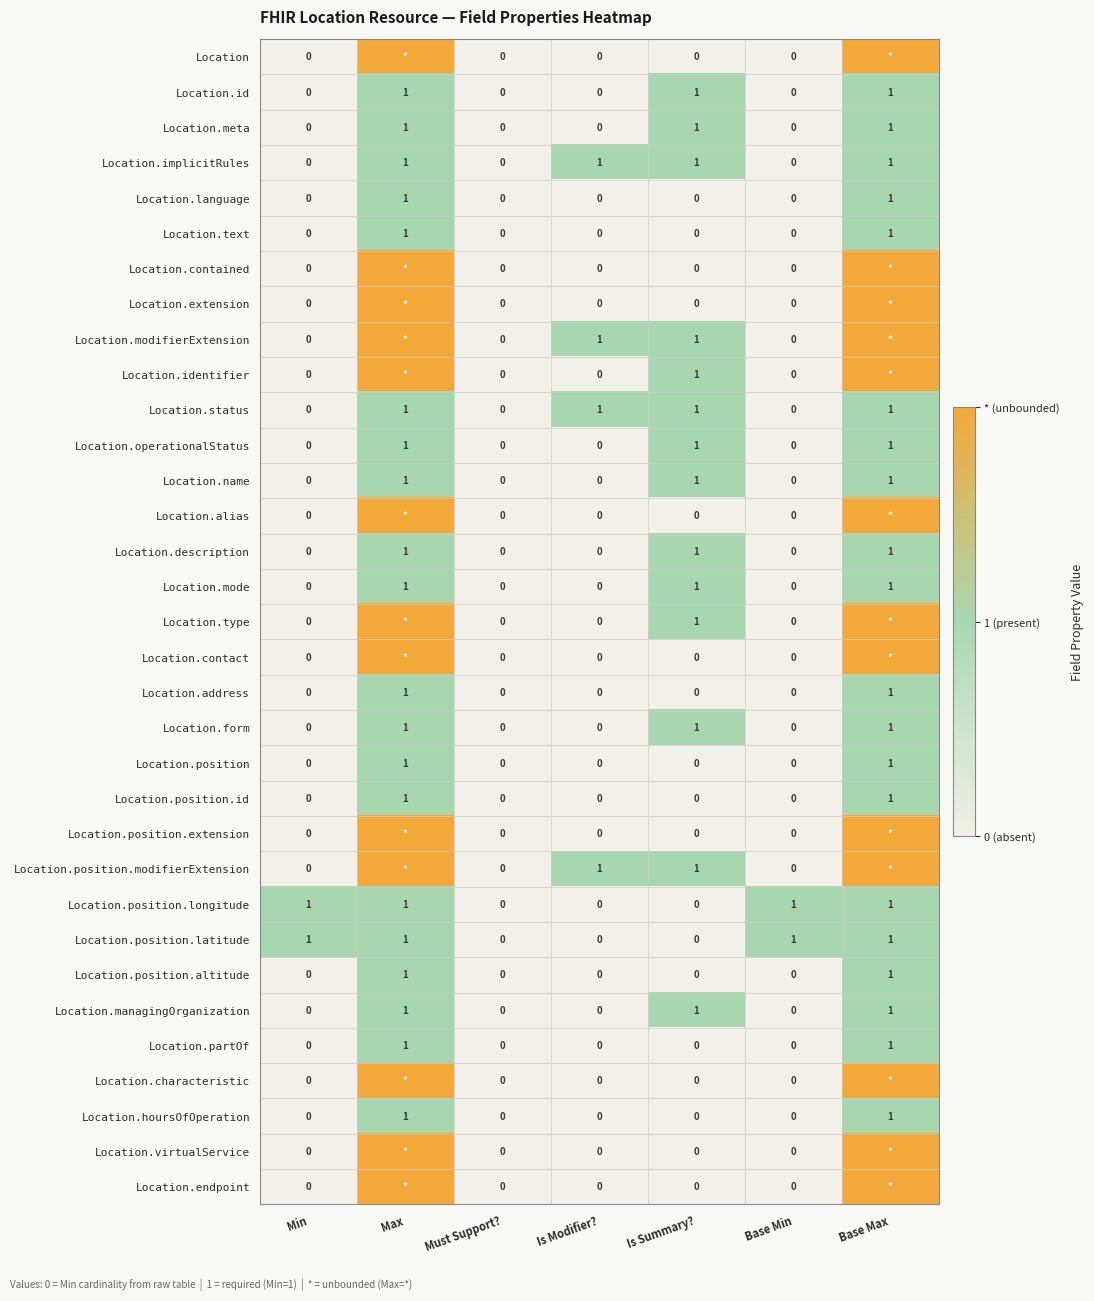

Is the value of Location.meta at Is Summary? greater than the value of Location.extension at Is Summary??

Yes